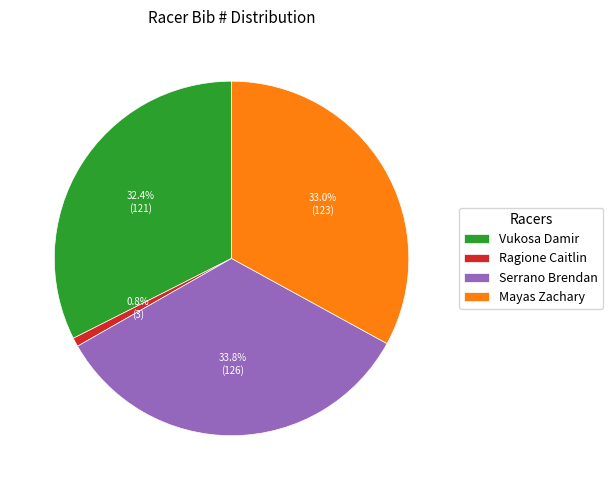

To the nearest percent, what is the difference between the Serrano Brendan and Ragione Caitlin slice percentages?

33%